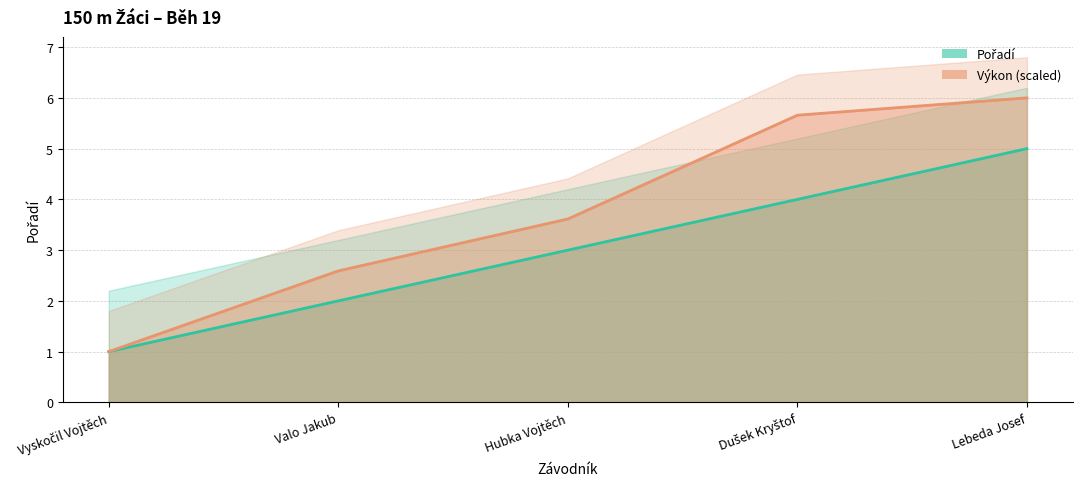

At which label does Výkon first exceed 3?

Hubka Vojtěch